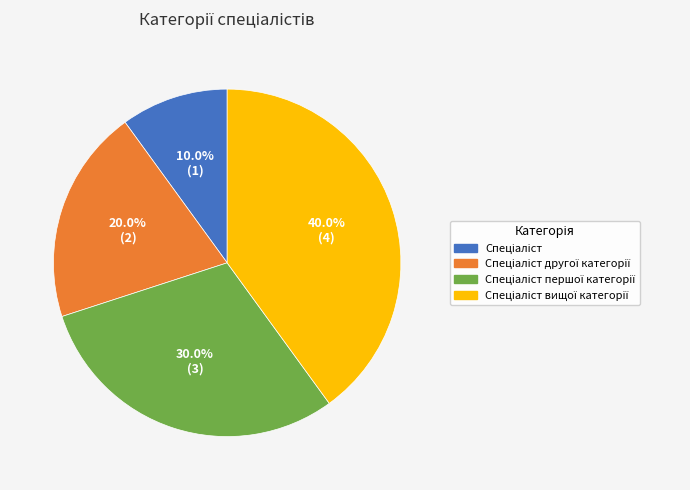

Does any single category account for the majority?

No